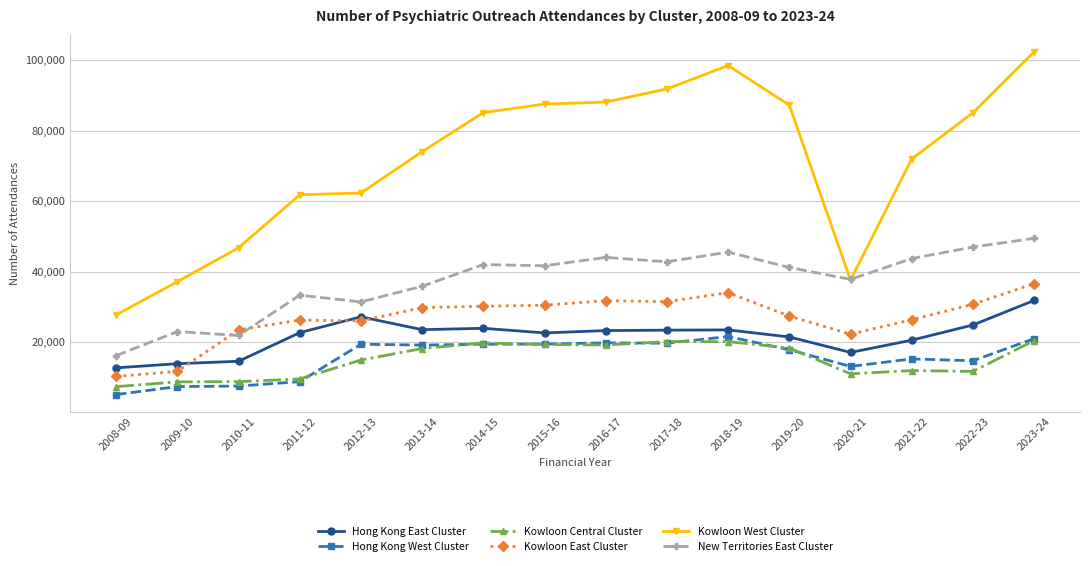

Is the value of New Territories East Cluster at 2014-15 greater than the value of Kowloon Central Cluster at 2019-20?

Yes